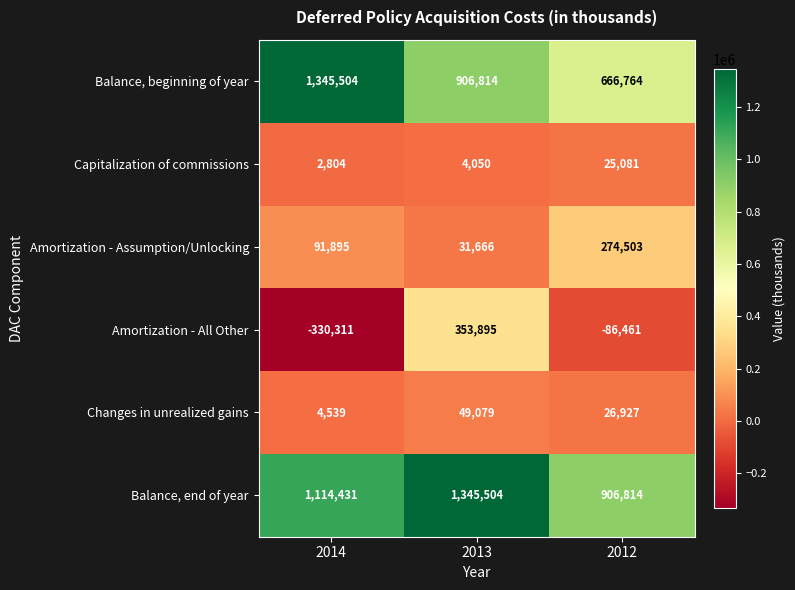

Rank the series at 2013 from highest to lowest value.

Balance, end of year, Balance, beginning of year, Amortization - All Other, Changes in unrealized gains, Amortization - Assumption/Unlocking, Capitalization of commissions